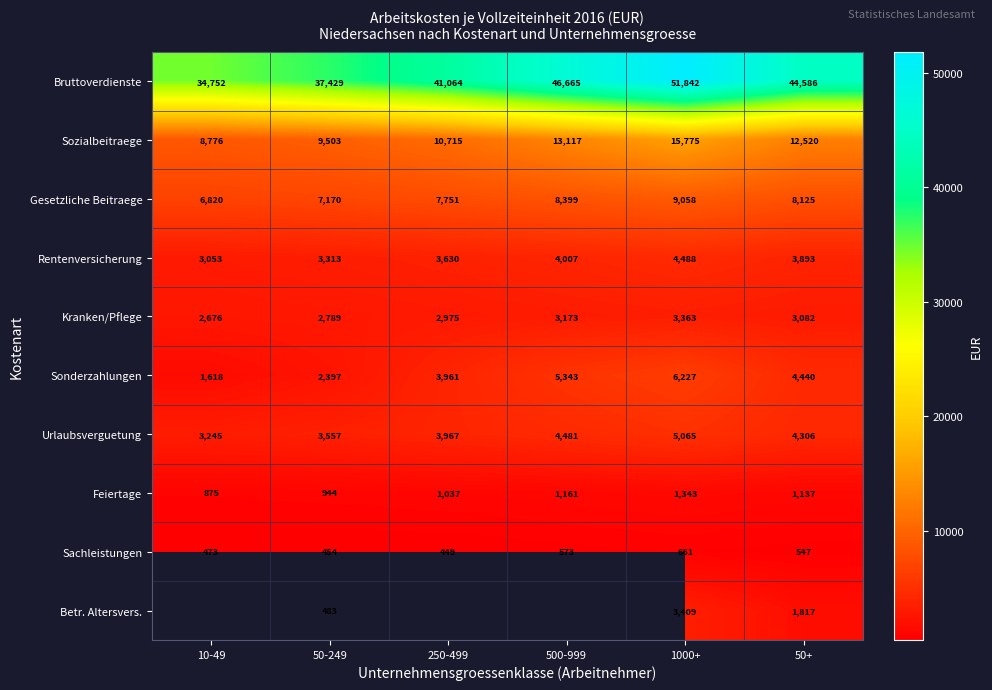

Count the number of categories in the chart.

6